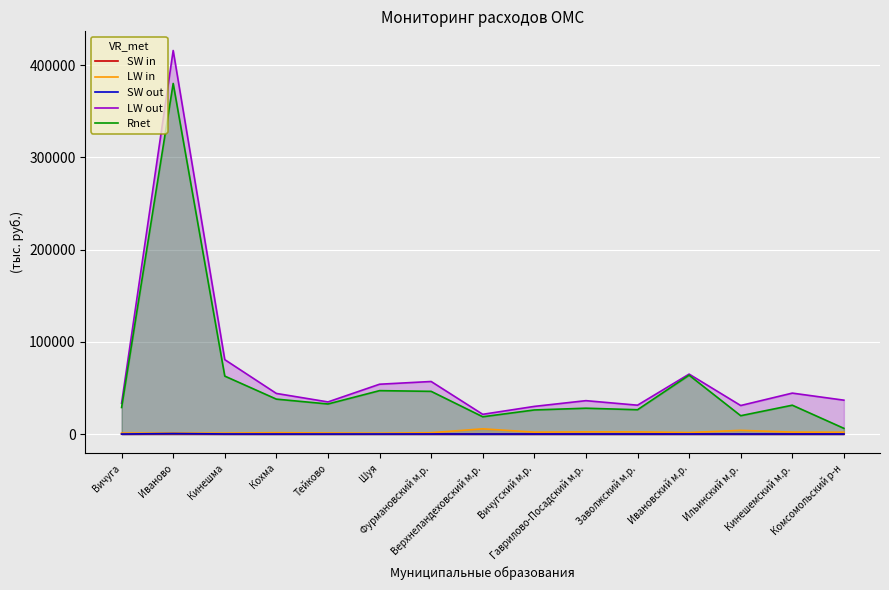

At which label does SW out first exceed 50?

Иваново